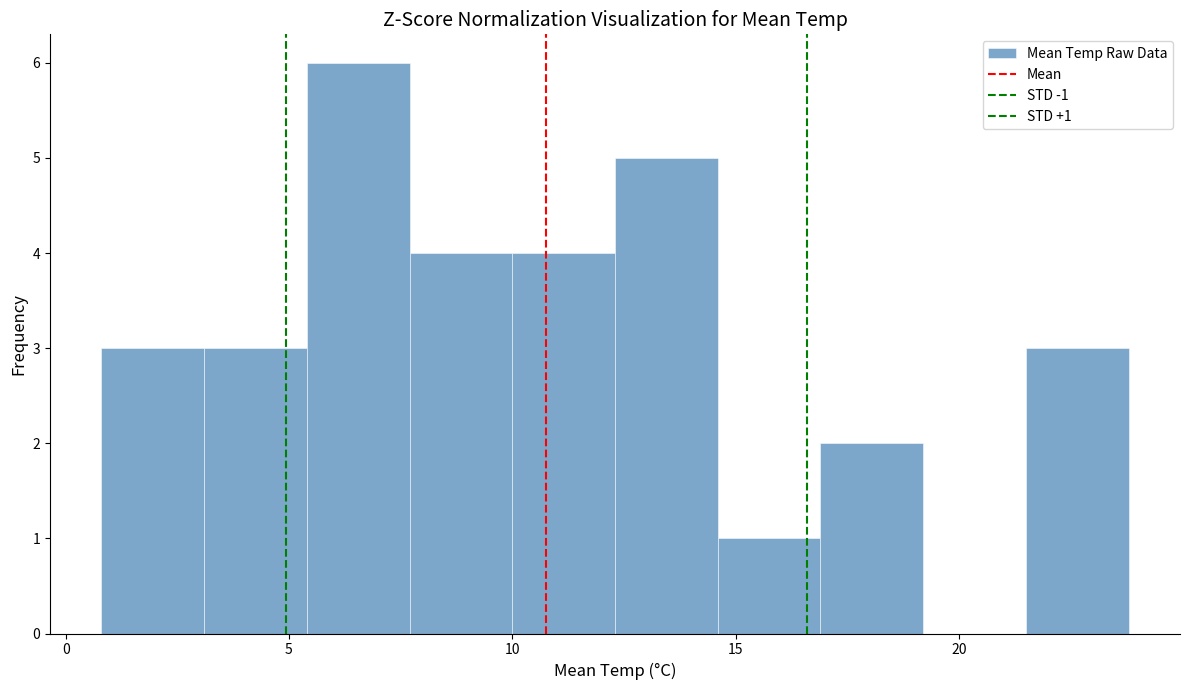

Over which range of the x-axis is the bar tallest?

5.4 to 7.7